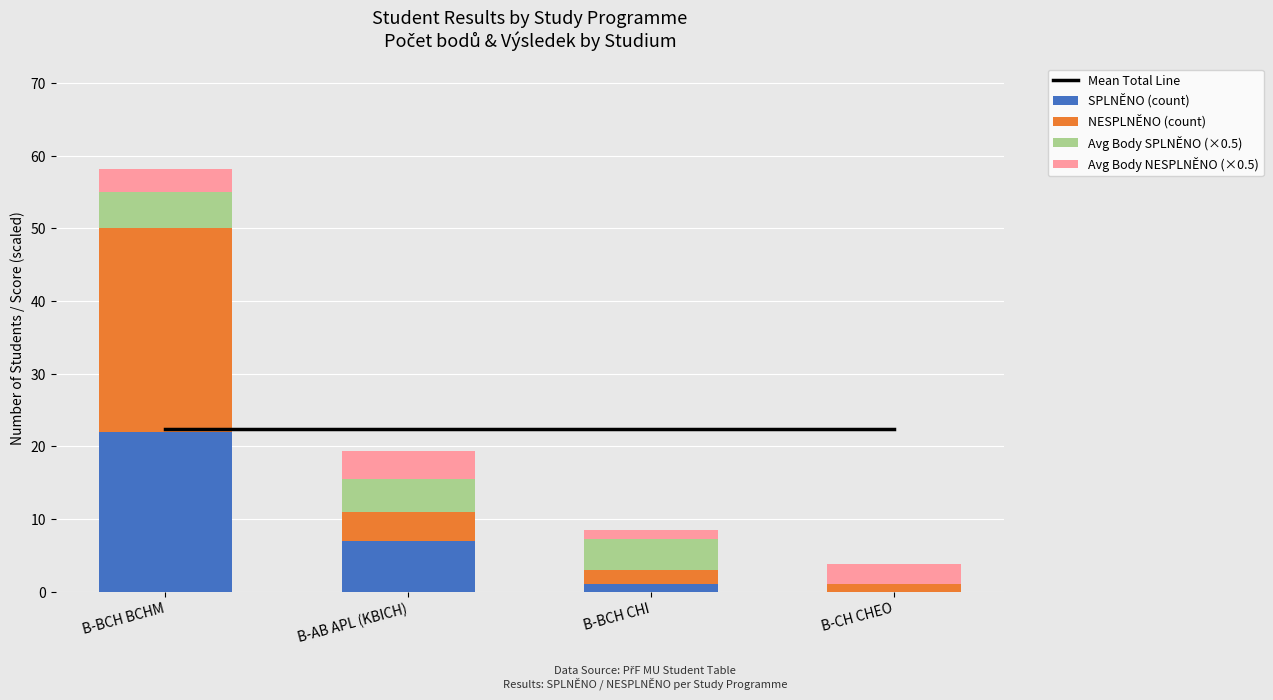

What is the label of the 3rd bar from the right?

B-AB APL (KBICH)